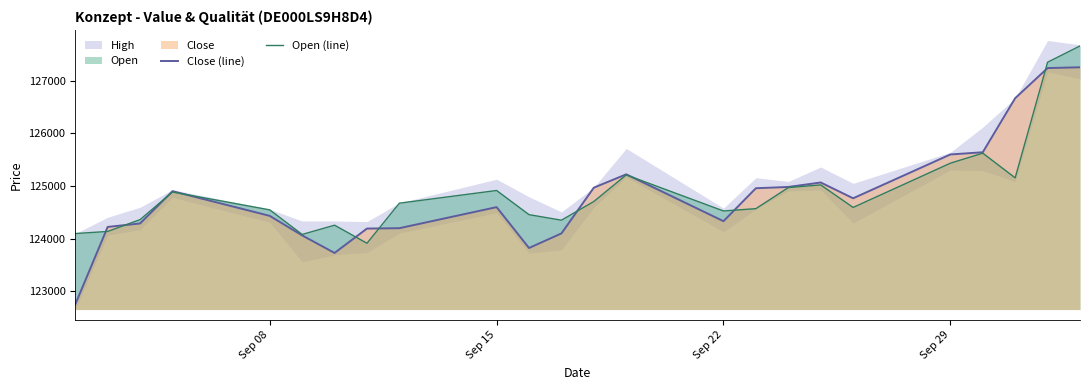

What is the maximum value for Close (line)?

127254